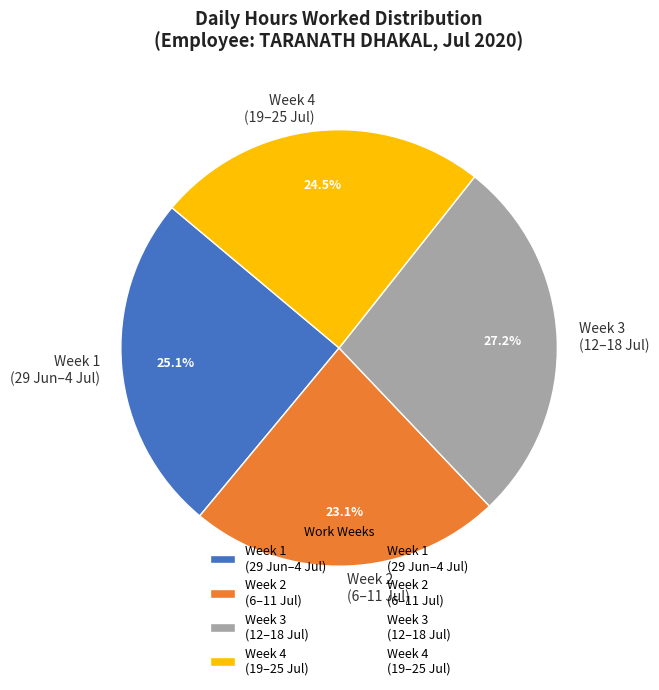

The 30-Tue slice represents 12% of the pie. True or false?

False